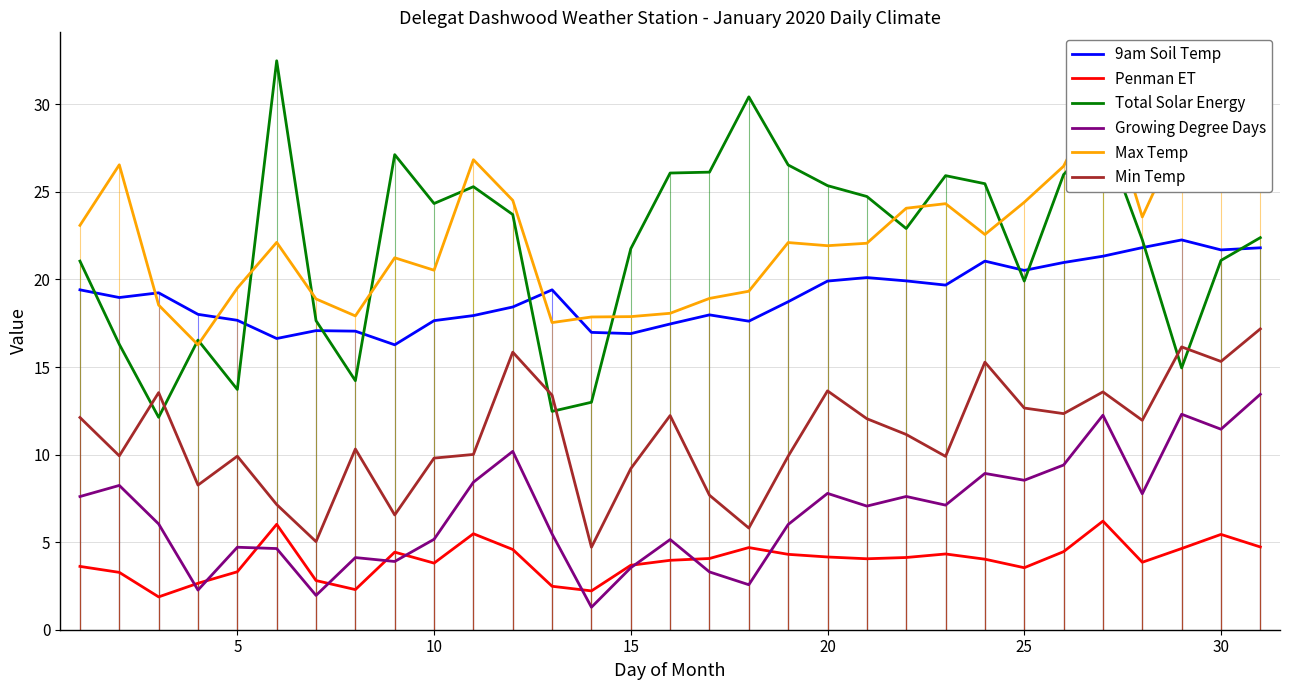

True or false: Penman ET and 9am Soil Temp intersect in this chart.

False